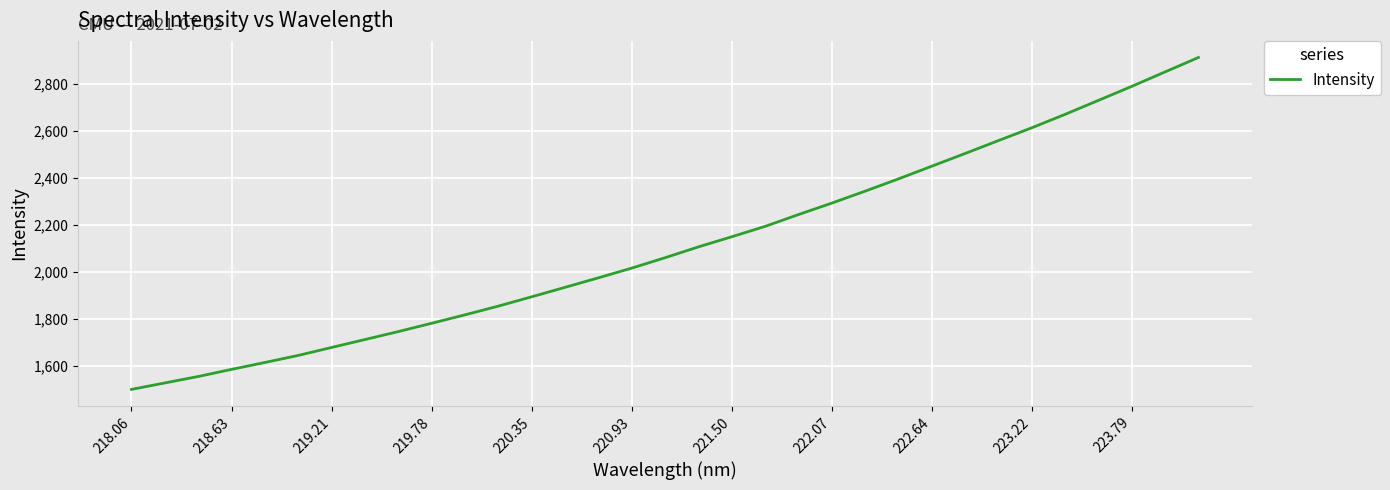

What is the difference between the maximum and minimum values?

1415.5